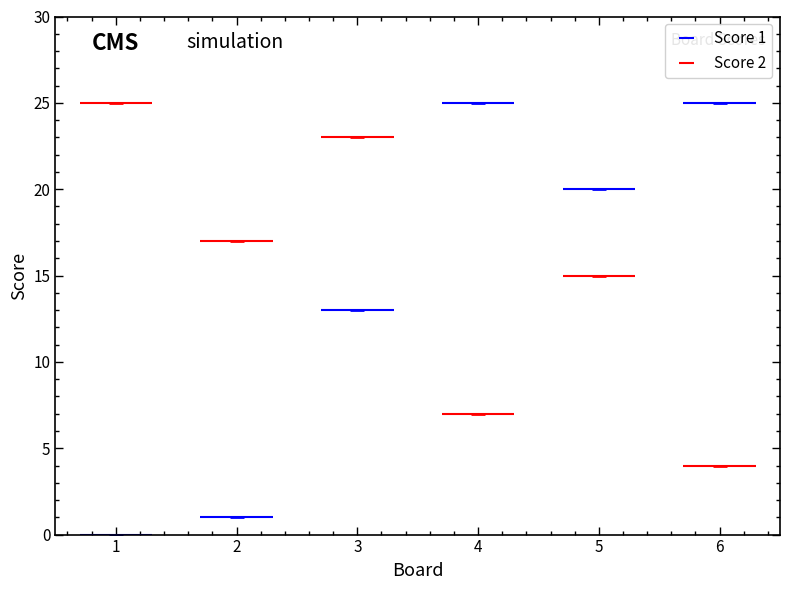

What is the difference between the second highest and minimum values in the Score 2 series?

19